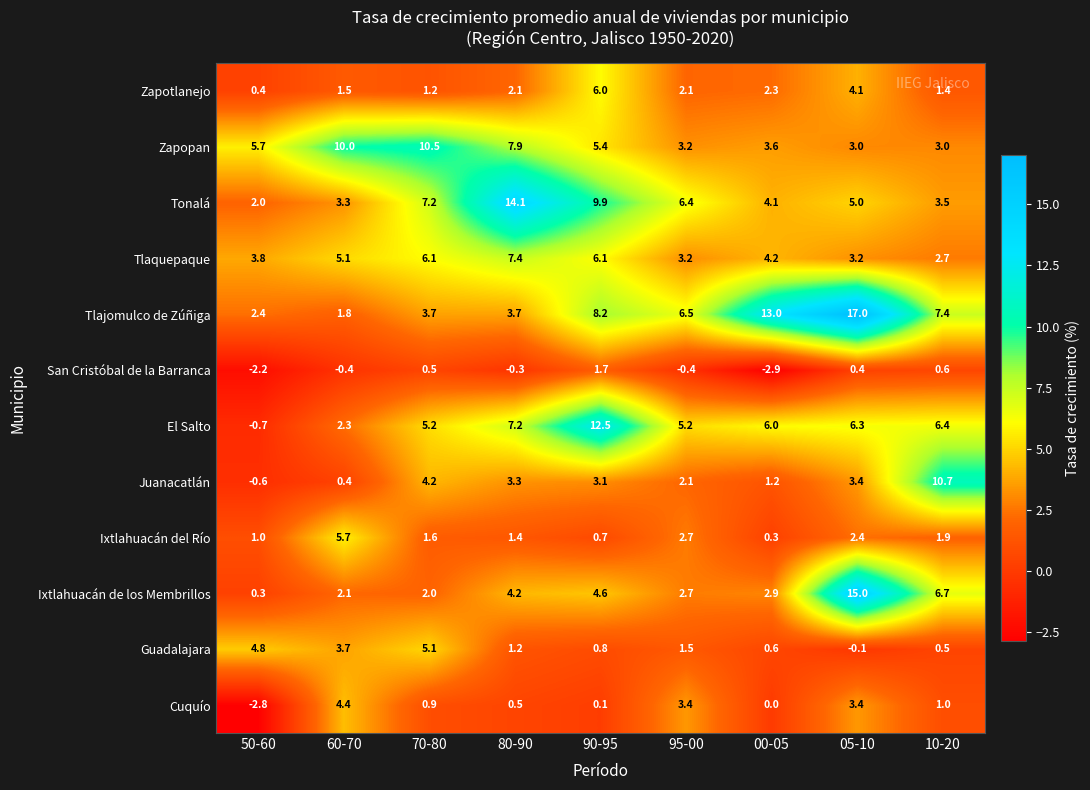

Is the value of Tonalá at 00-05 greater than the value of Cuquío at 10-20?

Yes